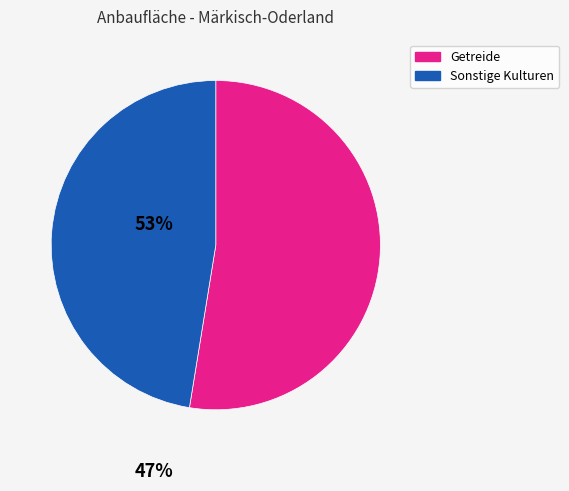

Count the number of slices in the pie.

2